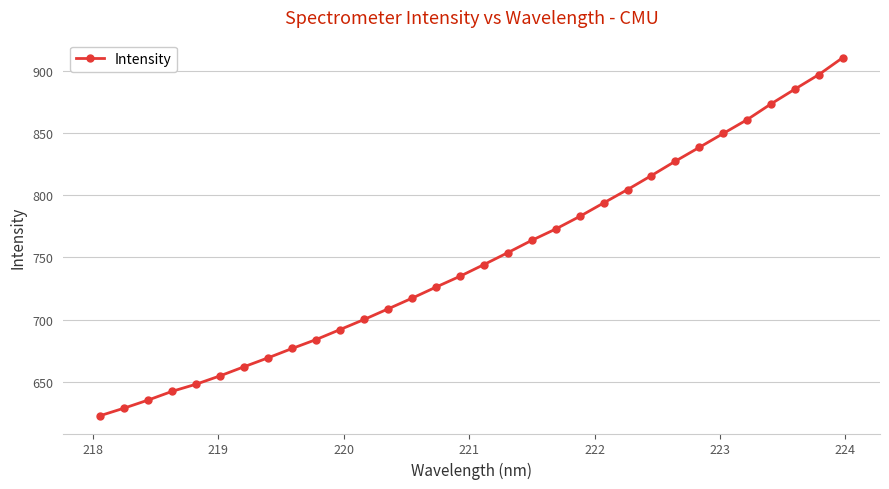

Reading left to right, extract all data points from this chart.

623.0	629.1	635.6	642.6	648.3	655.0	662.3	669.5	676.9	684.1	692.1	700.2	708.7	717.3	726.2	734.8	744.2	753.8	763.7	772.8	782.9	793.7	804.4	815.7	827.3	838.3	849.5	860.6	873.3	885.1	896.8	910.4